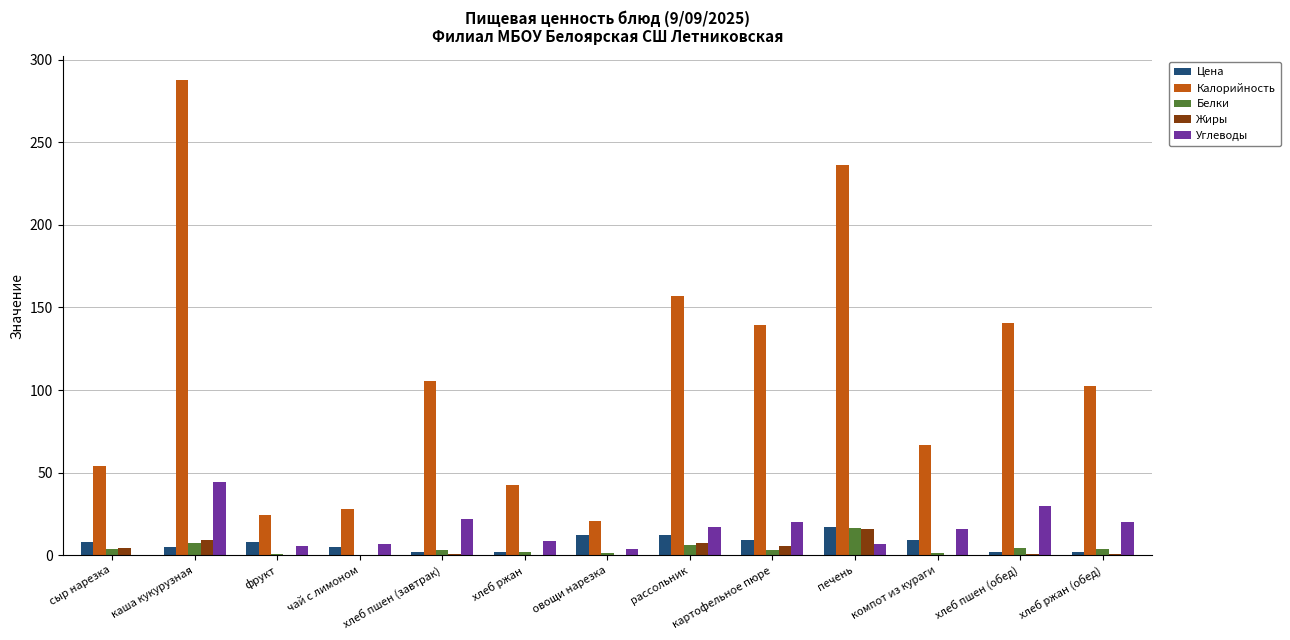

What is the total value across all series at каша кукурузная?

353.2